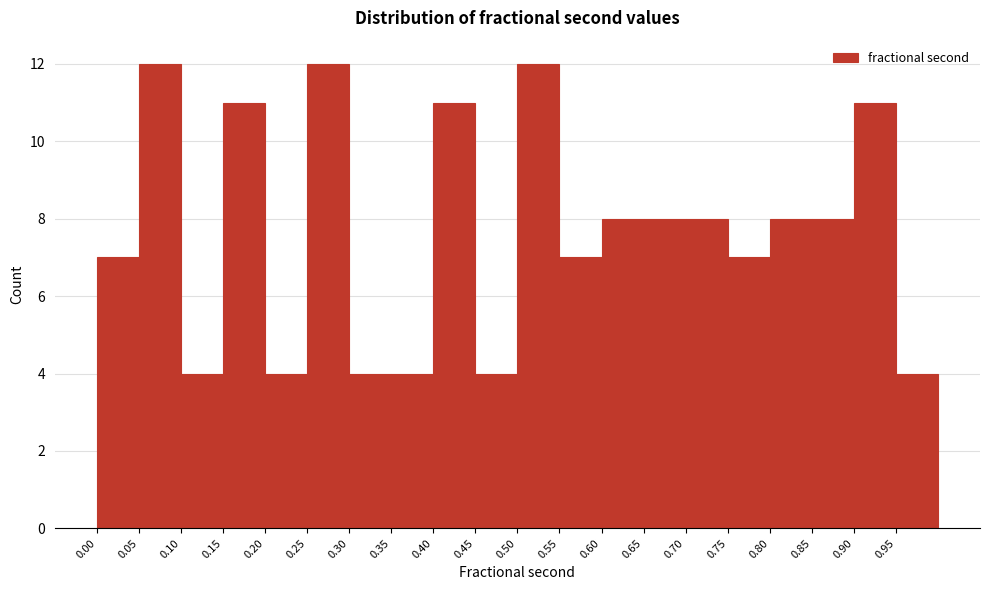

What is the height of the bar covering 0.35 to 0.40 on the x-axis? The values are not printed on the chart, so give them approximately, as read against the axis.

4